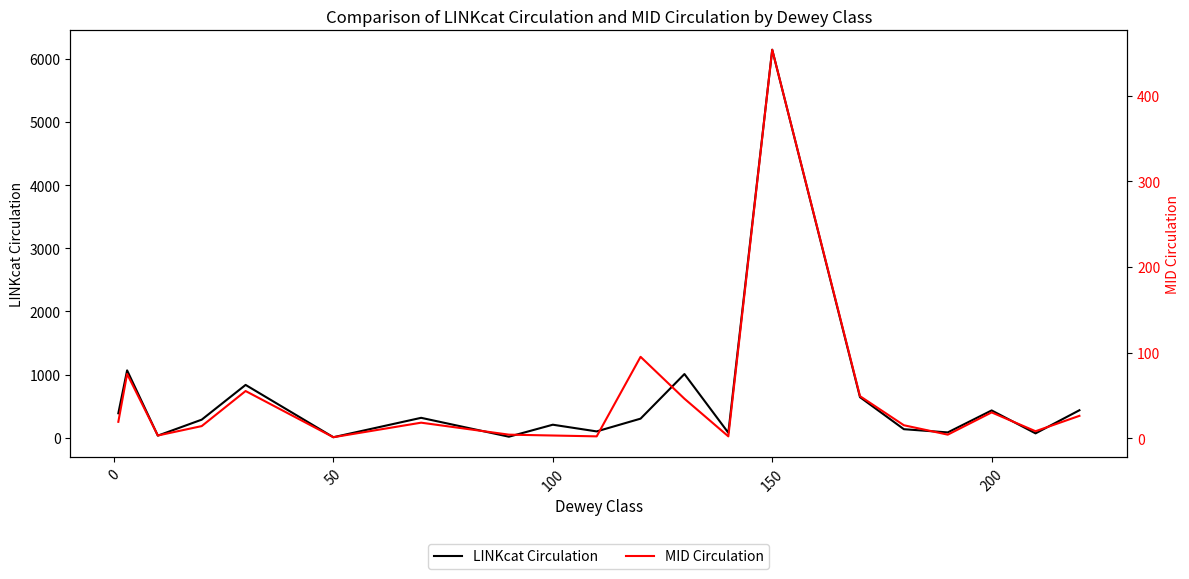

Which category has the highest value in the LINKcat Circulation series?

150